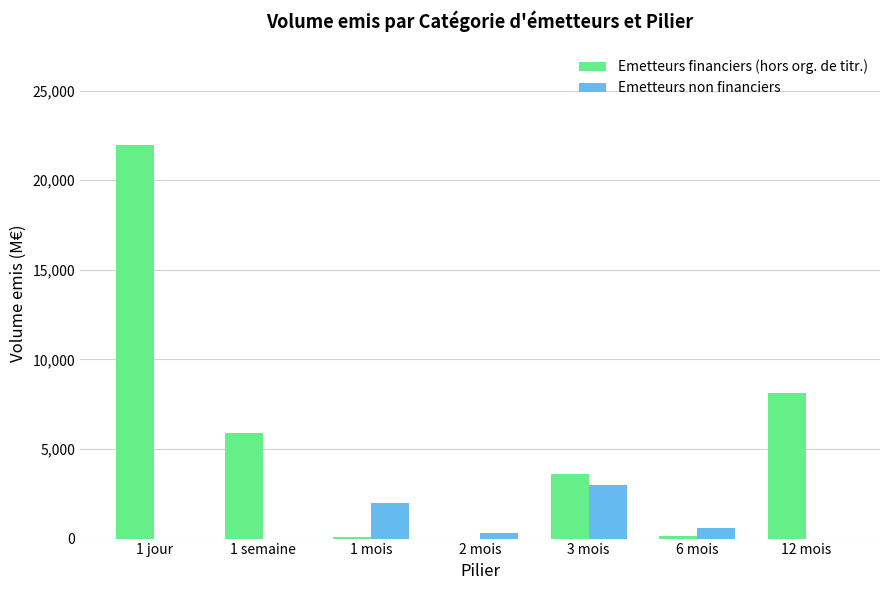

What is the average value of the Emetteurs non financiers series?

842